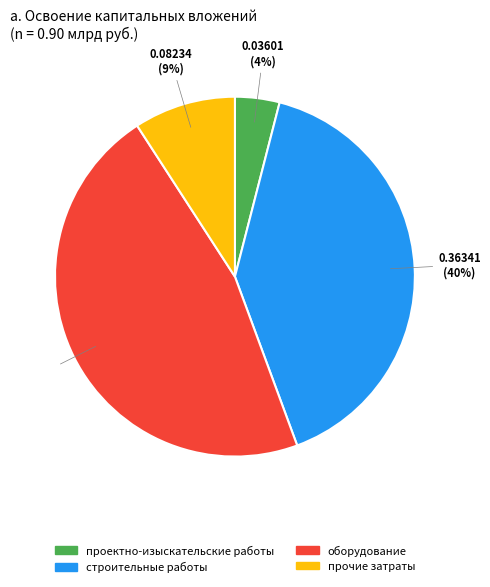

Does any single category account for the majority?

No